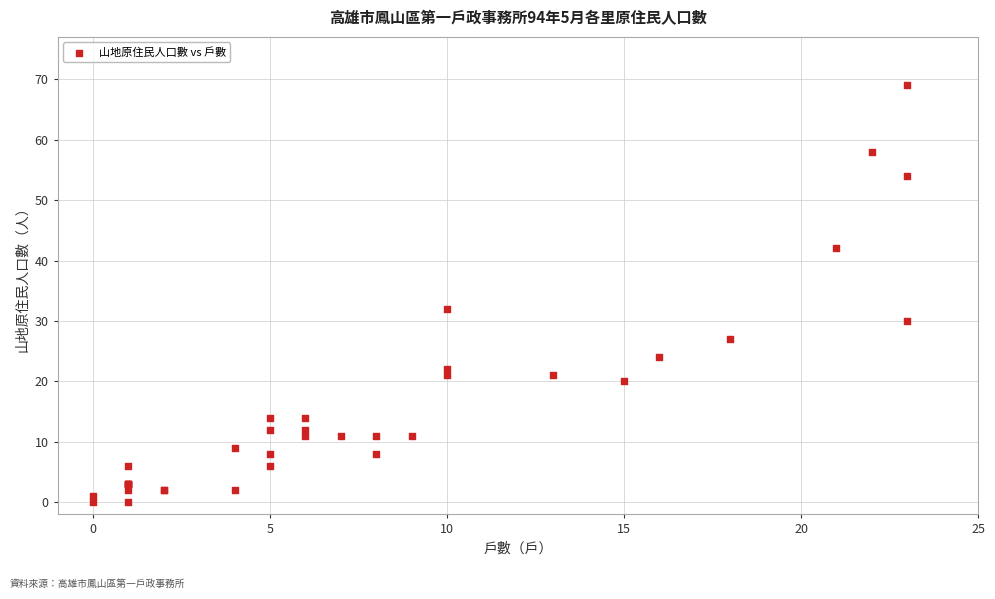

What Y value in the scatter plot is closest to 34?

32